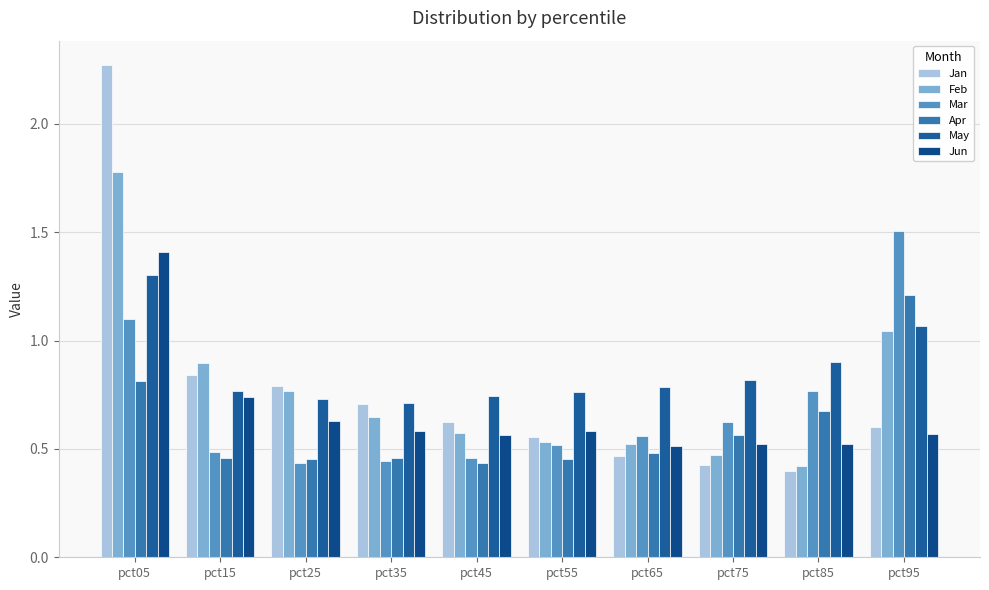

Is it true that Jun equals 1.0 at pct95?

False